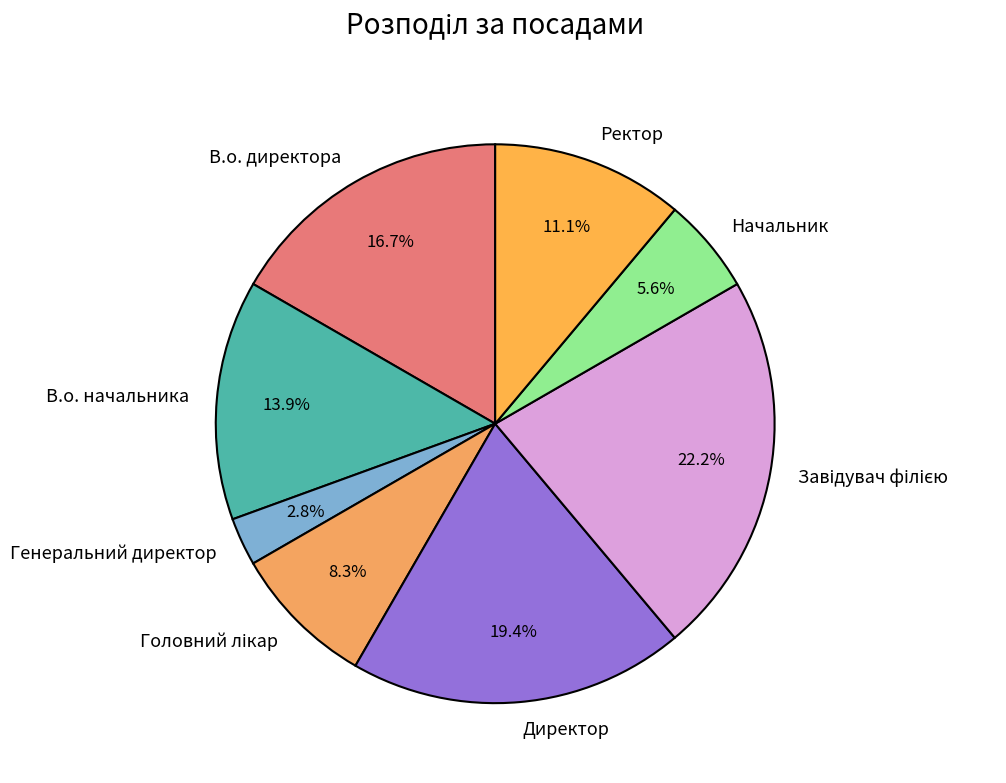

Between Ректор and Директор, which is larger?

Директор